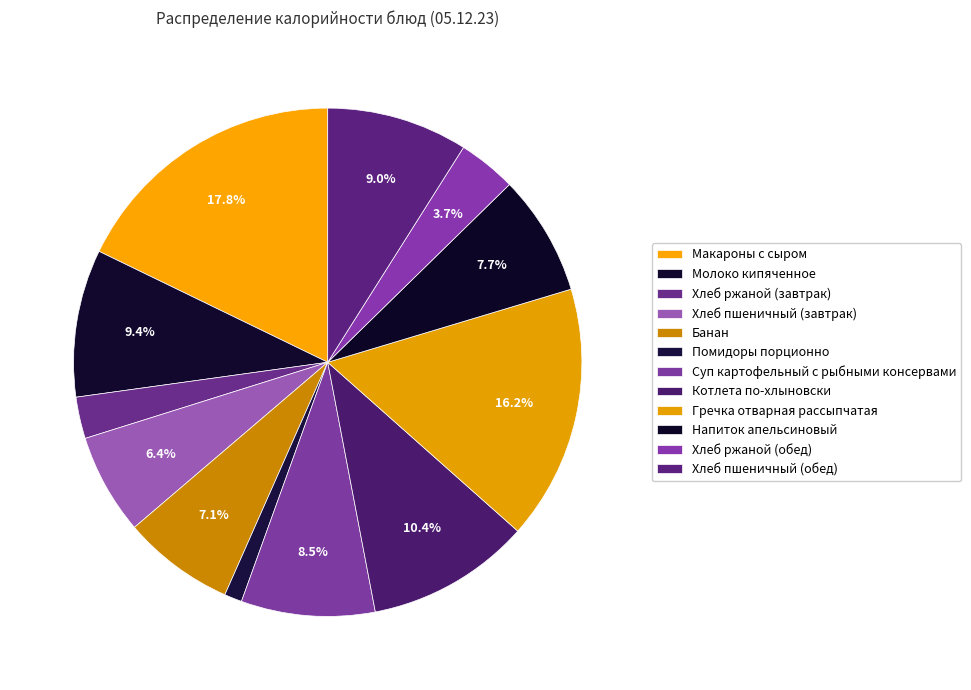

True or false: Хлеб пшеничный (обед) accounts for 9% of the total.

True